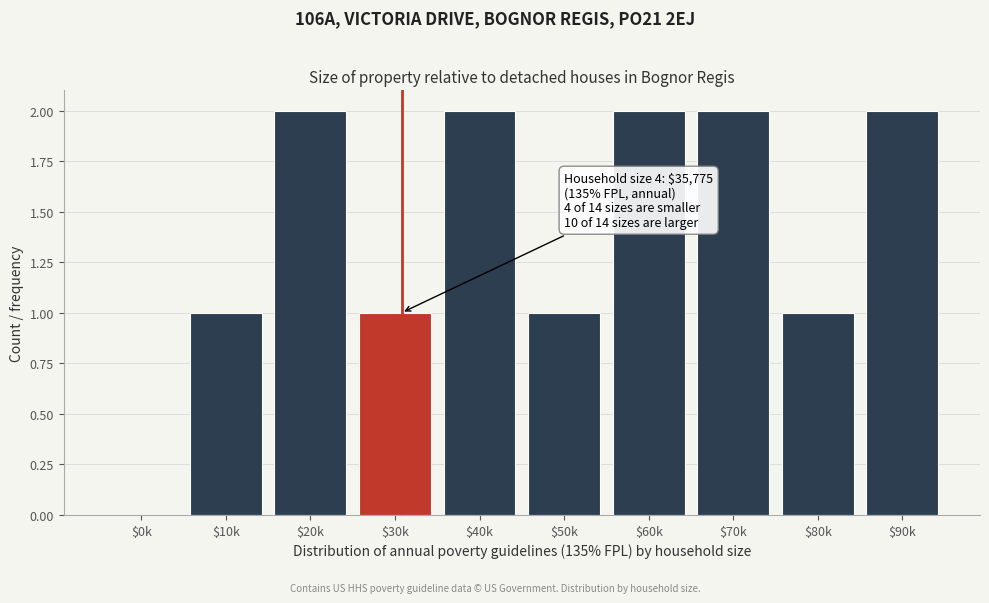

Is it true that the value at $0k is 1?

False